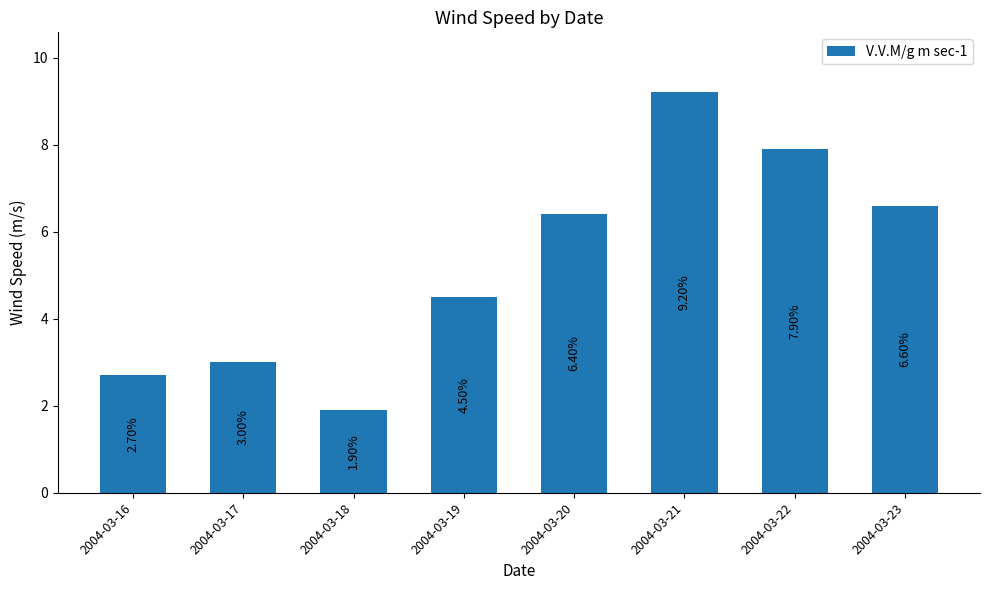

The chart shows a value of 1.9 at 2004-03-18. True or false?

True